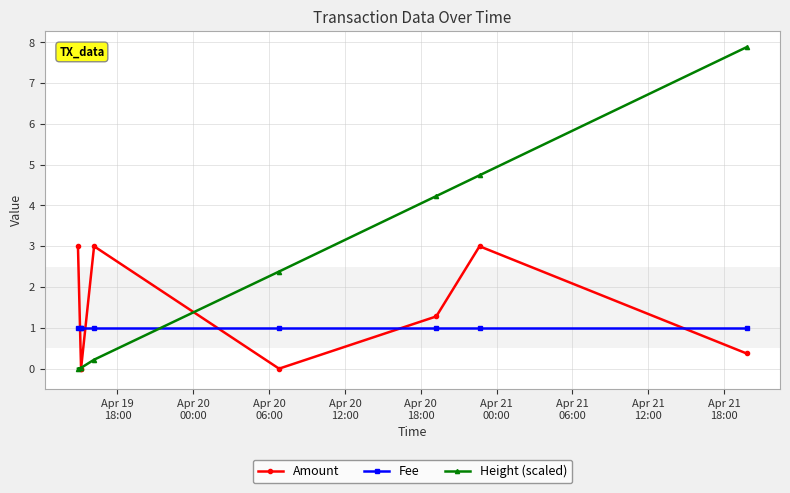

Is it true that Amount equals -1.0 at Apr 20
06:00?

False